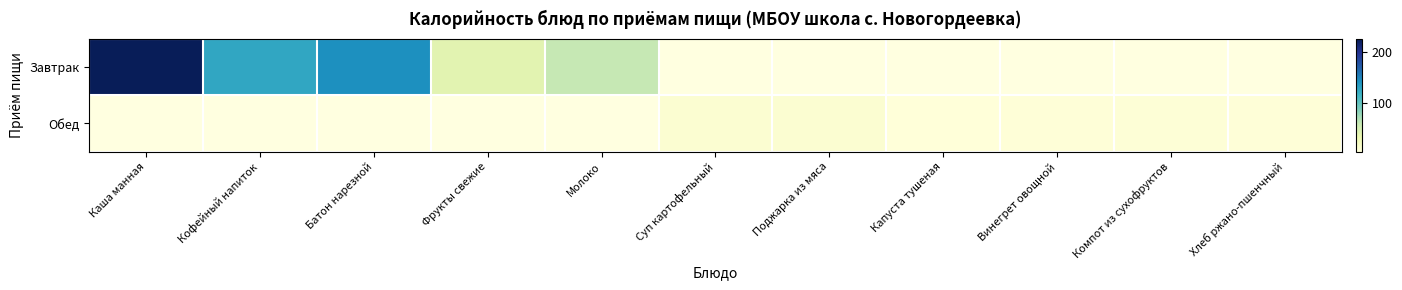

Which series has the widest spread of values?

Завтрак